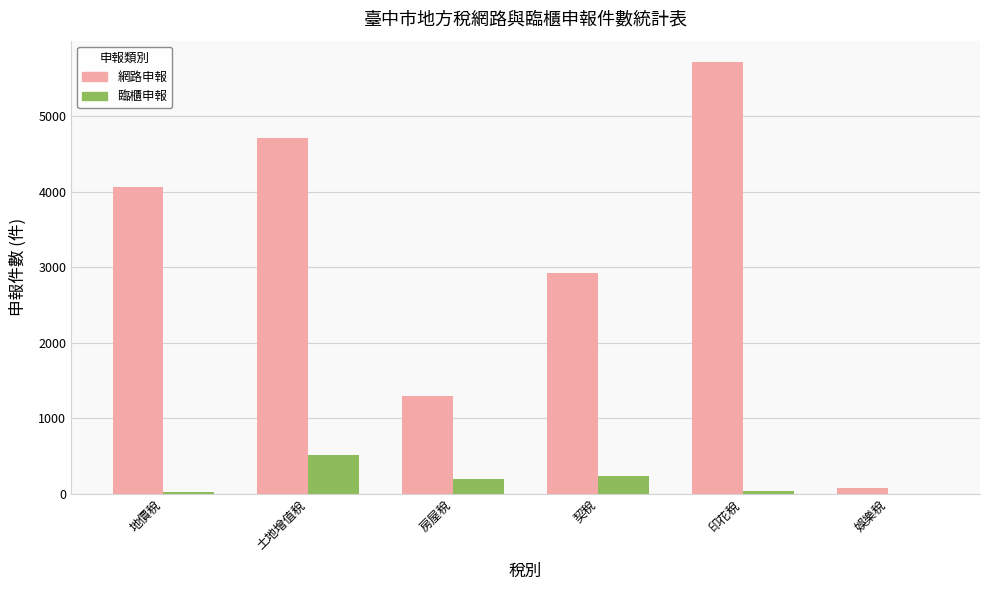

What are all the series names shown in the legend?

網路申報, 臨櫃申報